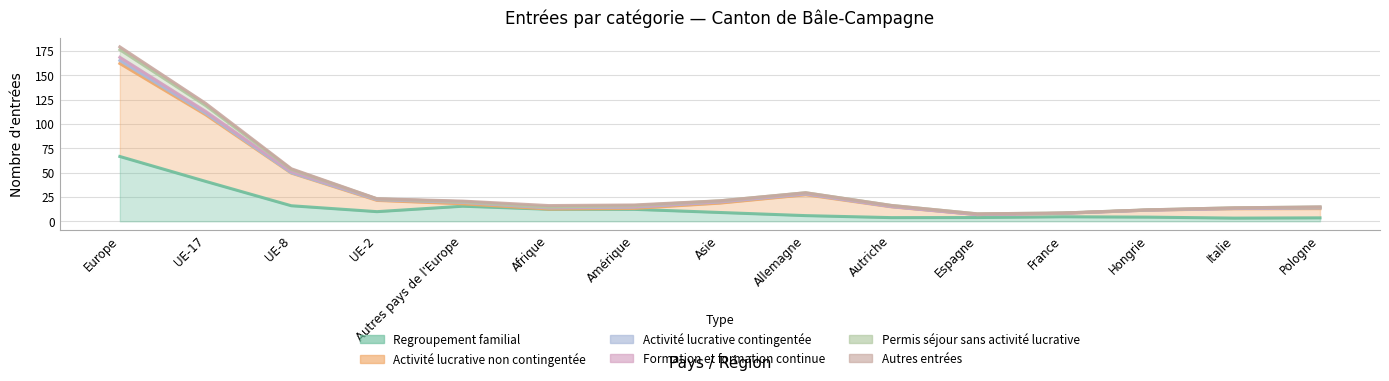

At Hongrie, list the series in order from largest to smallest.

Activité lucrative non contingentée, Regroupement familial, Activité lucrative contingentée, Formation et formation continue, Permis séjour sans activité lucrative, Autres entrées